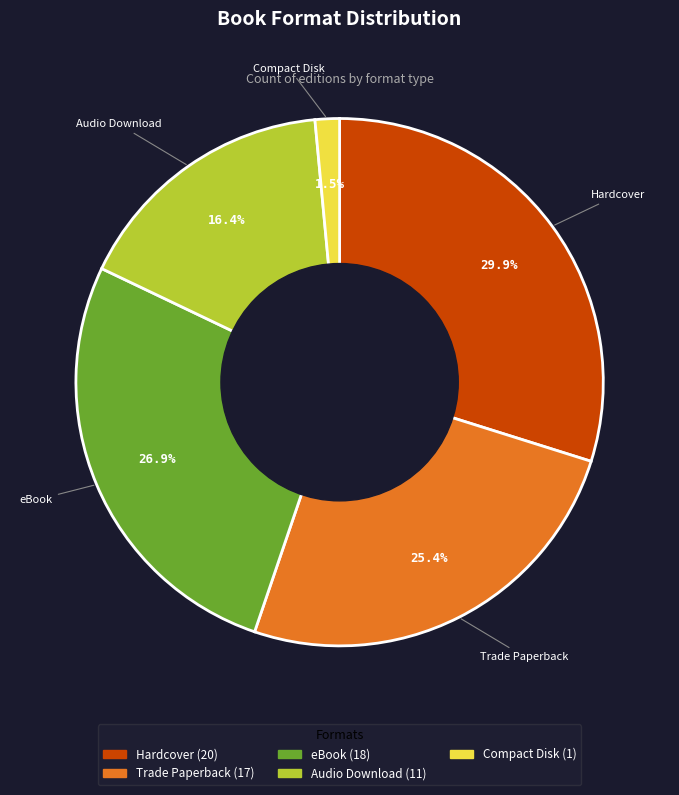

Does eBook represent more than half of the total?

No